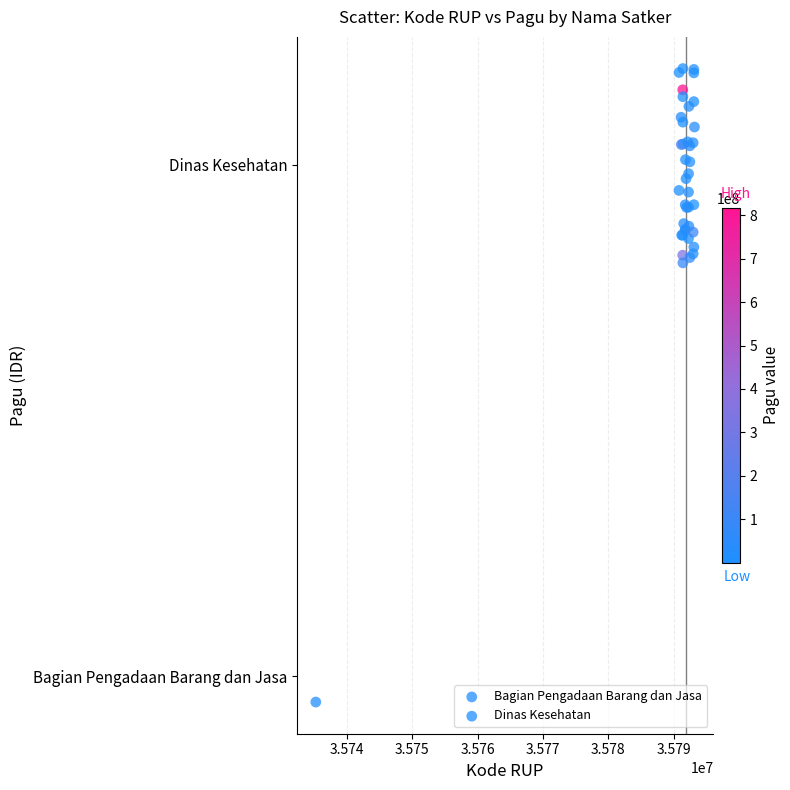

What are all the series names shown in the legend?

Bagian Pengadaan Barang dan Jasa, Dinas Kesehatan